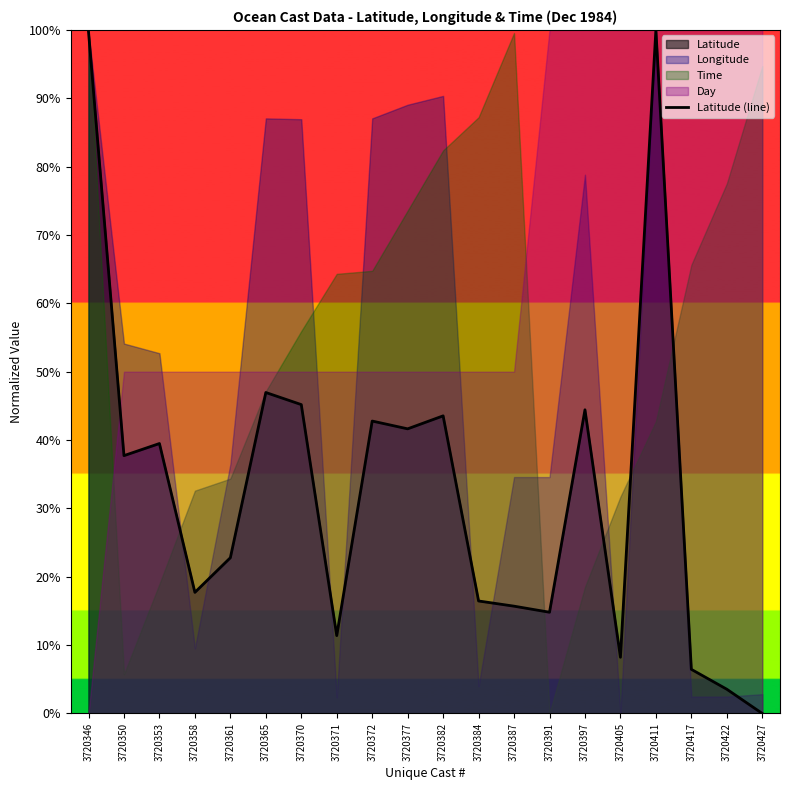

What is the value of the 14th point from the left?

0.1